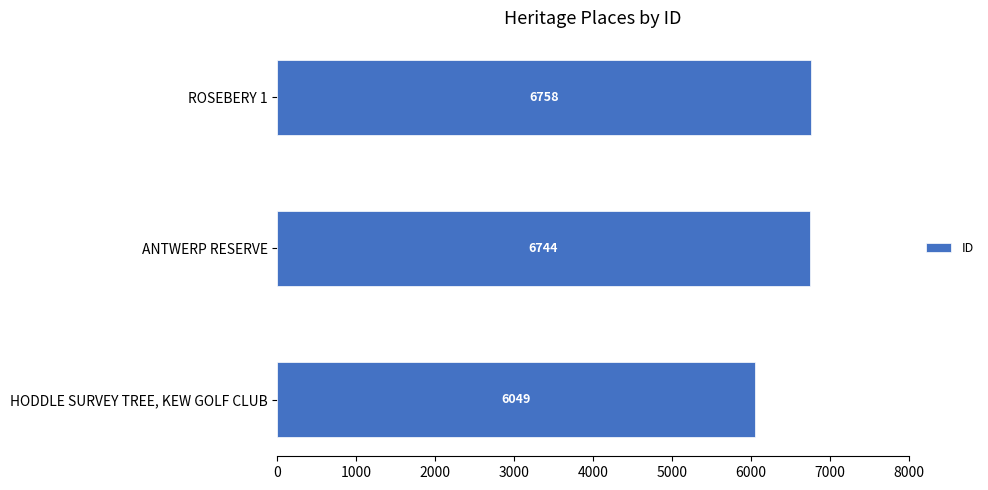

At which label is the value closest to 6403?

ANTWERP RESERVE